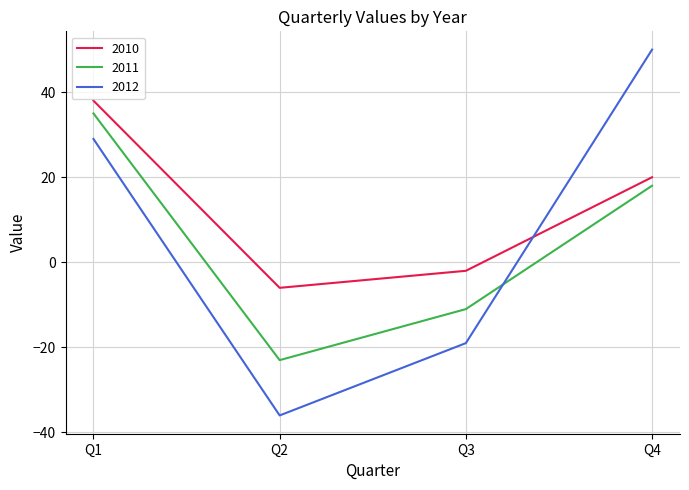

How many times do 2012 and 2011 cross each other?

1